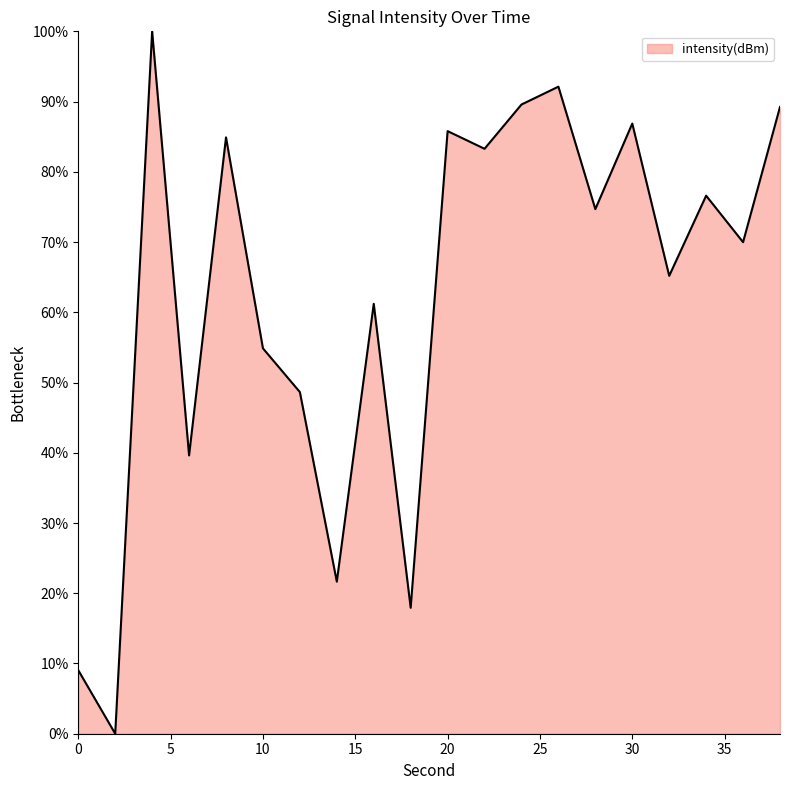

What is the difference between the maximum and minimum values?

100.0